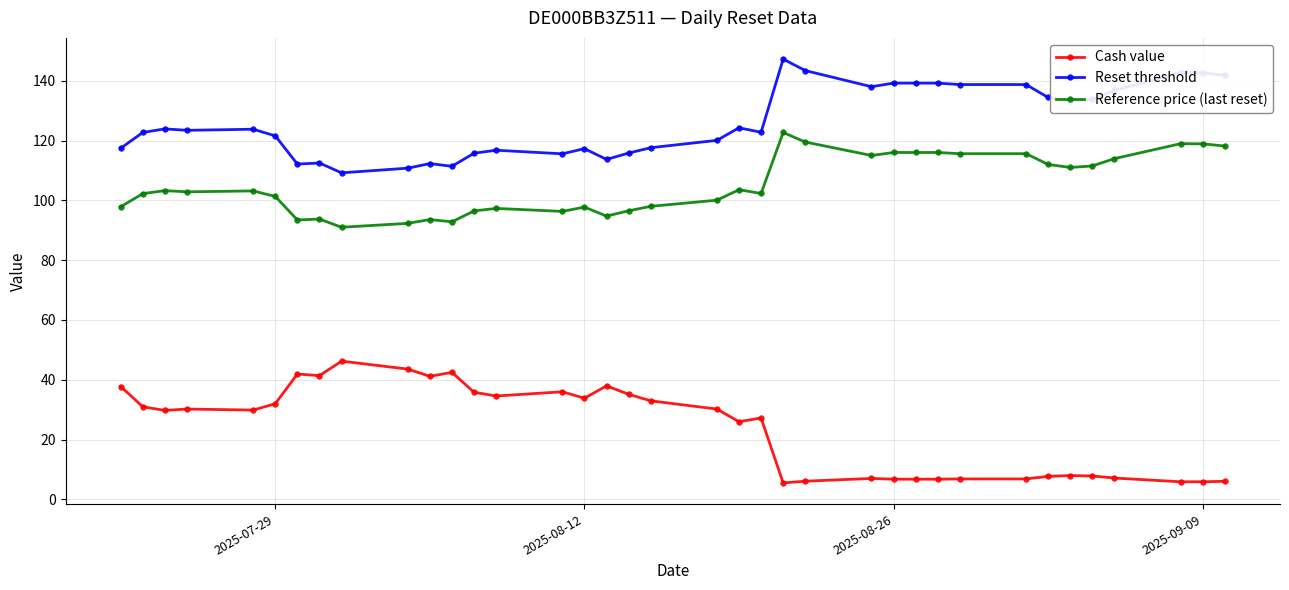

True or false: Cash value has more than 2 interior local peaks.

True